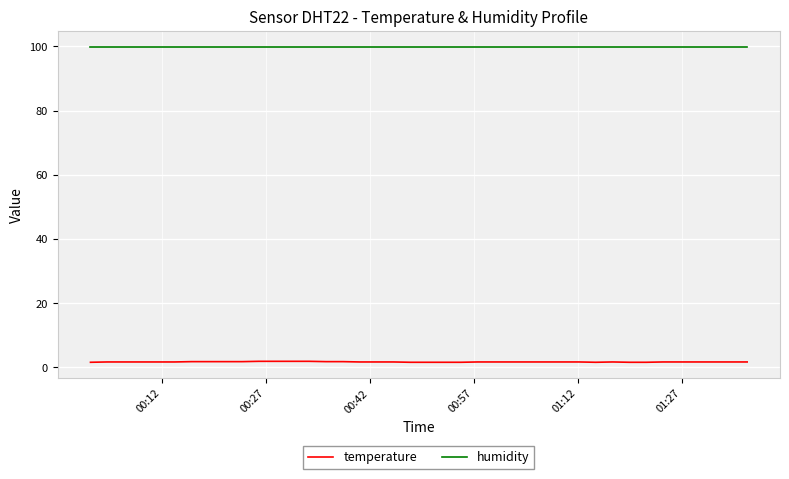

What is the difference between the second highest and second lowest values in the temperature series?

0.3